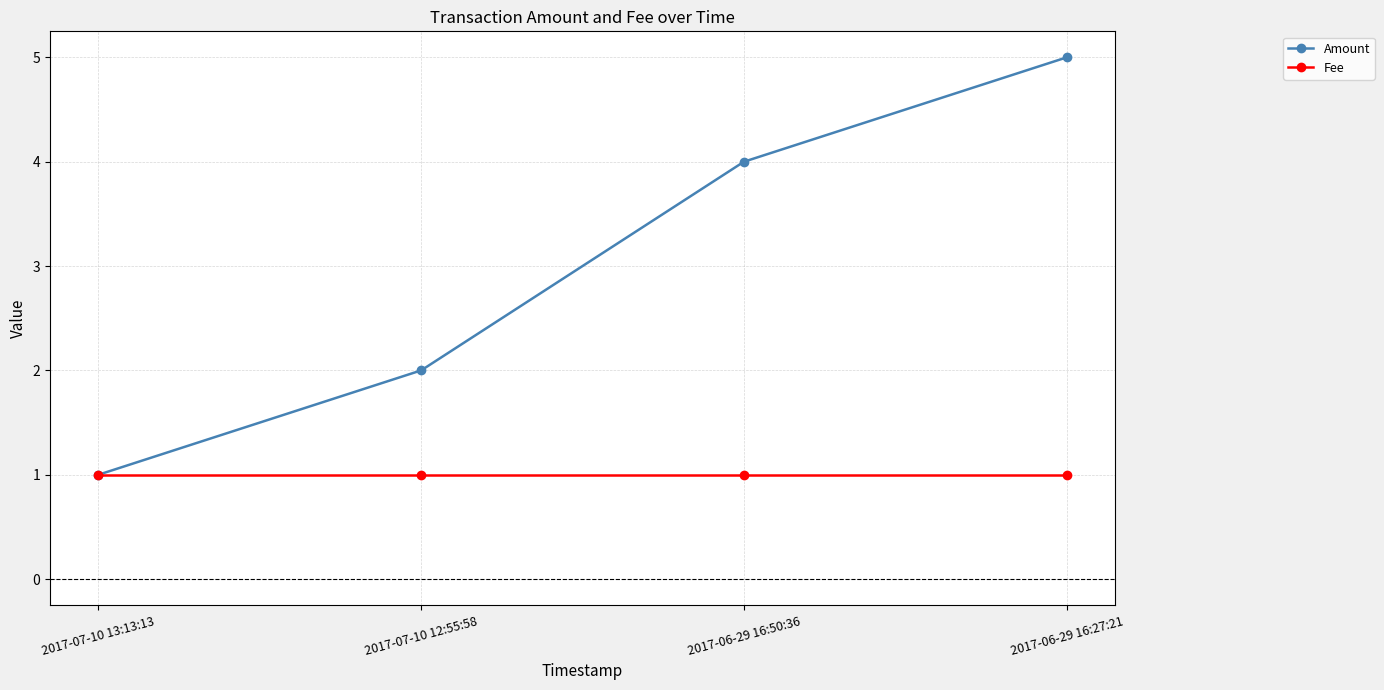

What is the sum of all Fee values?

4